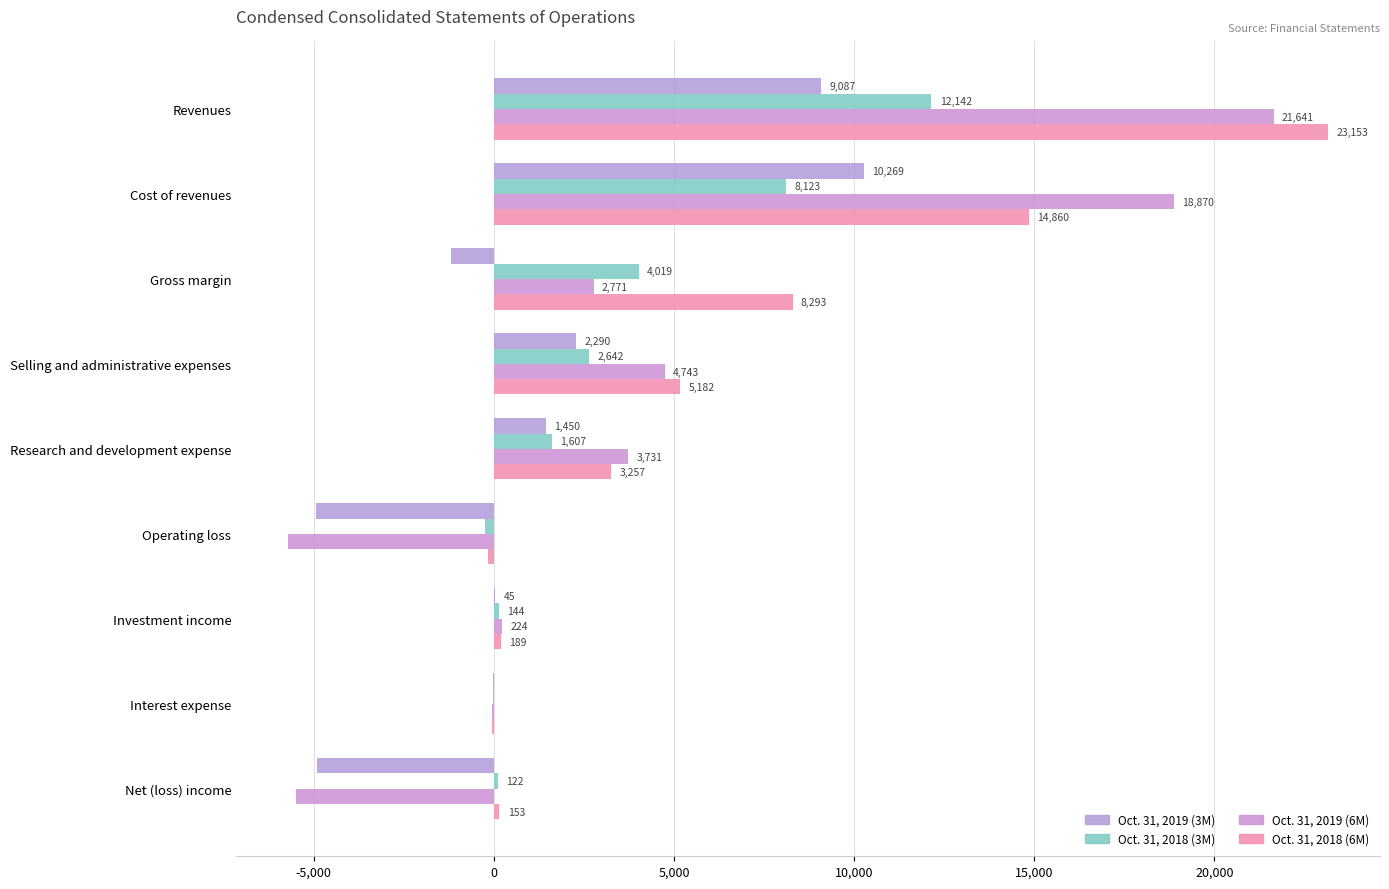

What is the sum of all Oct. 31, 2018 (6M) values?

54907